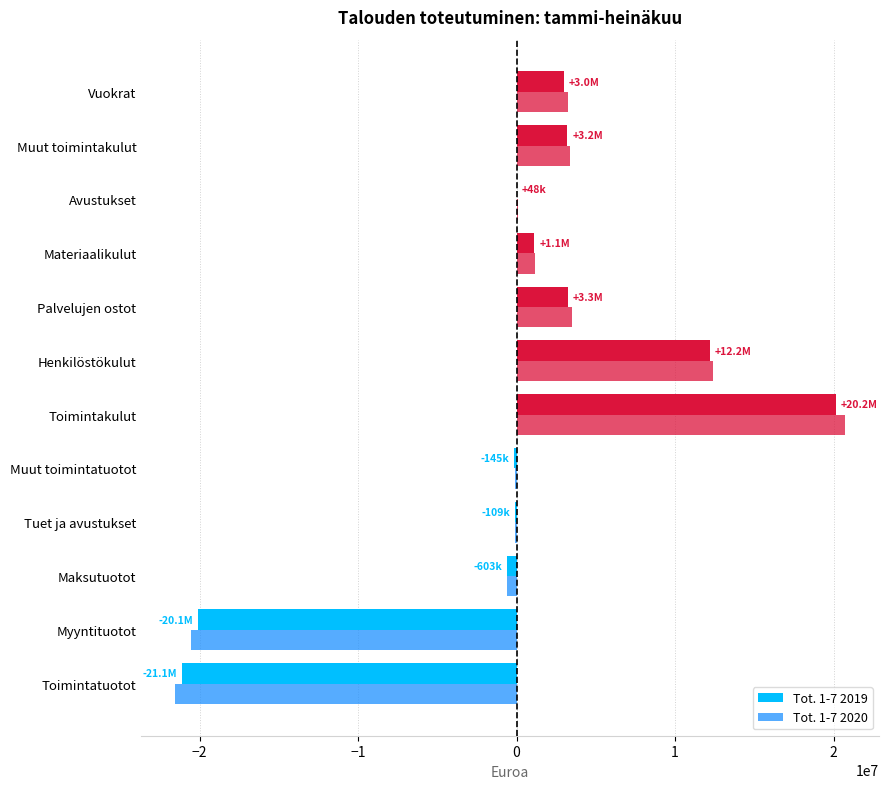

How many values in the Tot. 1-7 2019 series exceed 1129276?

6